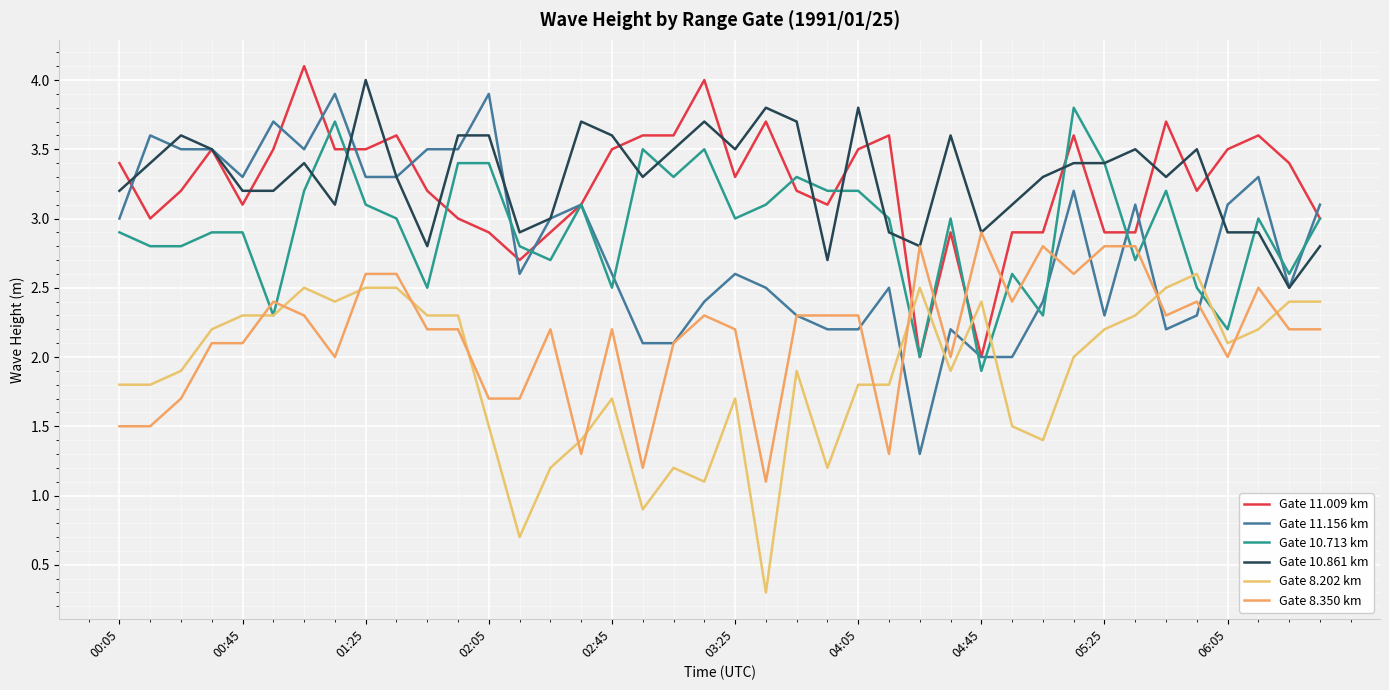

How many times do Gate 11.156 km and Gate 8.350 km cross each other?

9